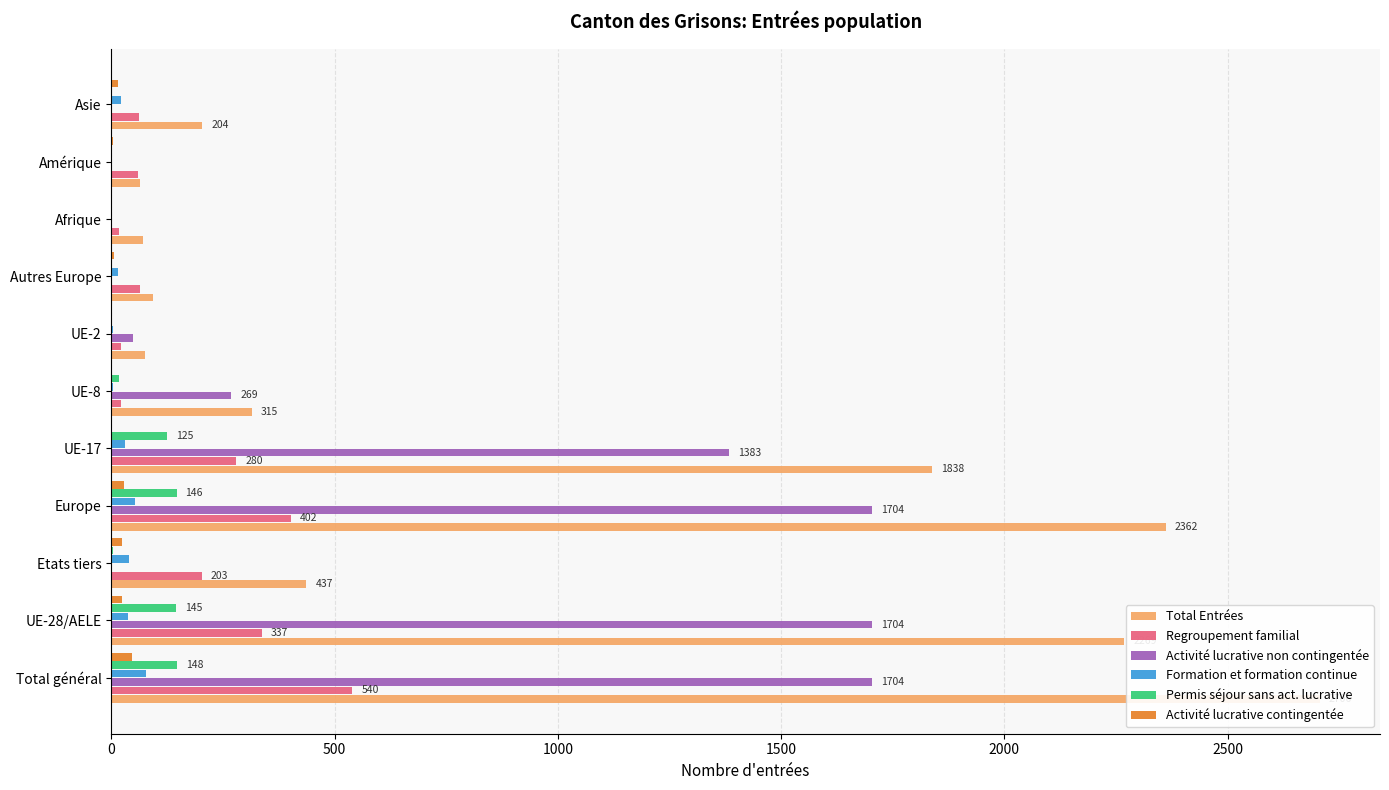

Reading right to left, list all the values displayed in this chart.

Total Entrées: 204	65	70	93	76	315	1838	2362	437	2269	2706
Regroupement familial: 61	59	18	65	22	22	280	402	203	337	540
Activité lucrative non contingentée: 0	0	0	0	48	269	1383	1704	0	1704	1704
Formation et formation continue: 22	2	2	14	3	4	30	52	40	38	78
Permis séjour sans act. lucrative: 1	1	0	1	2	17	125	146	3	145	148
Activité lucrative contingentée: 14	3	0	5	1	1	0	28	24	23	47